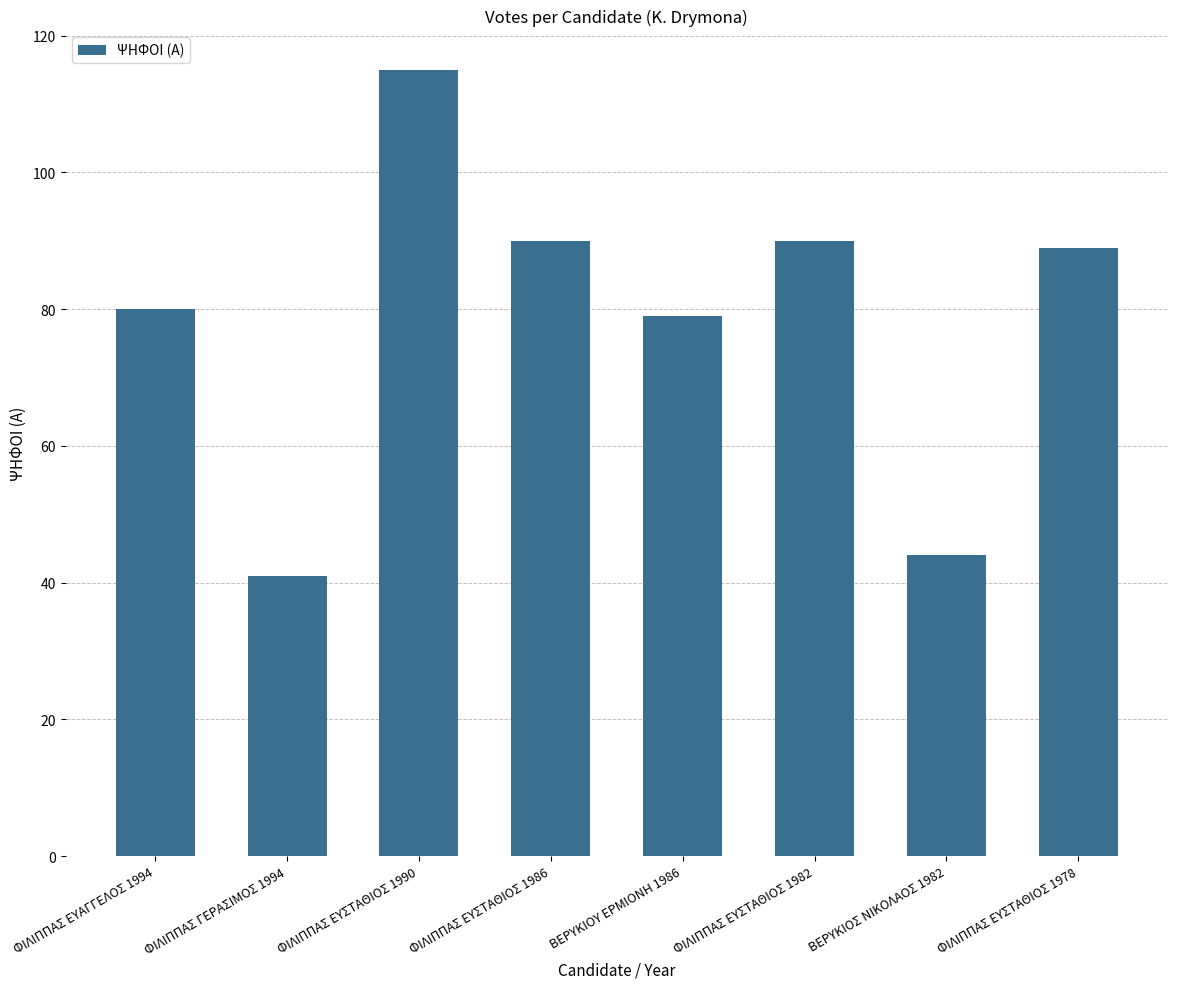

Which label corresponds to the smallest value in the chart?

ΦΙΛΙΠΠΑΣ ΓΕΡΑΣΙΜΟΣ 1994